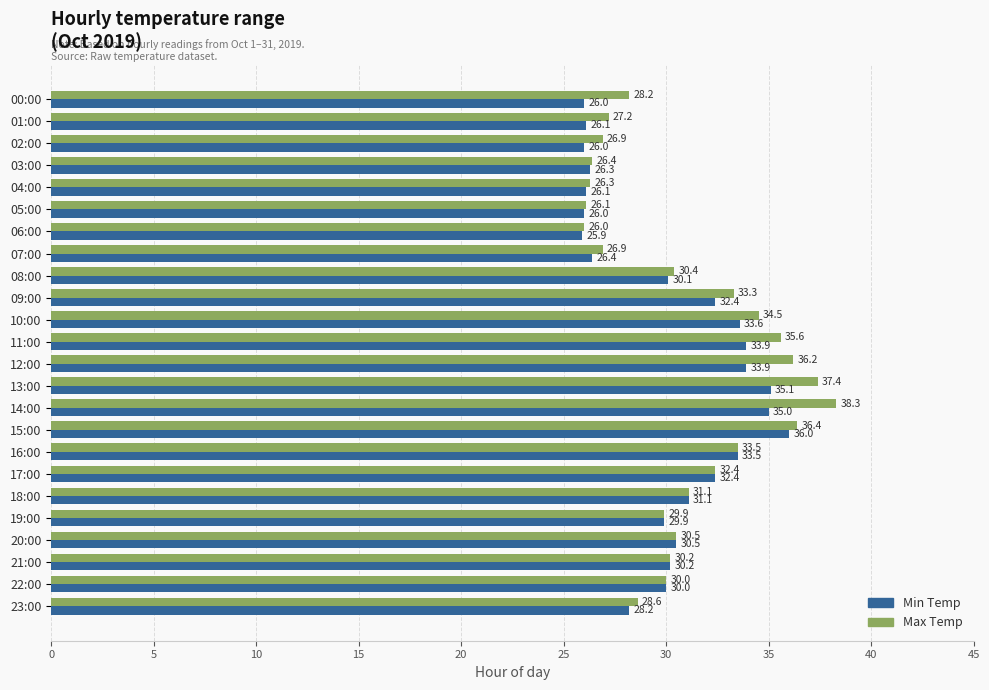

What is the lowest value of the Max Temp series?

26.0